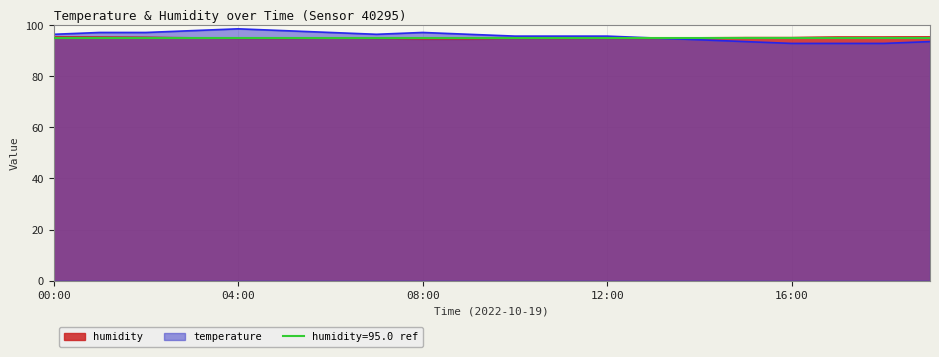

At how many categories does at least one series exceed 97?

7